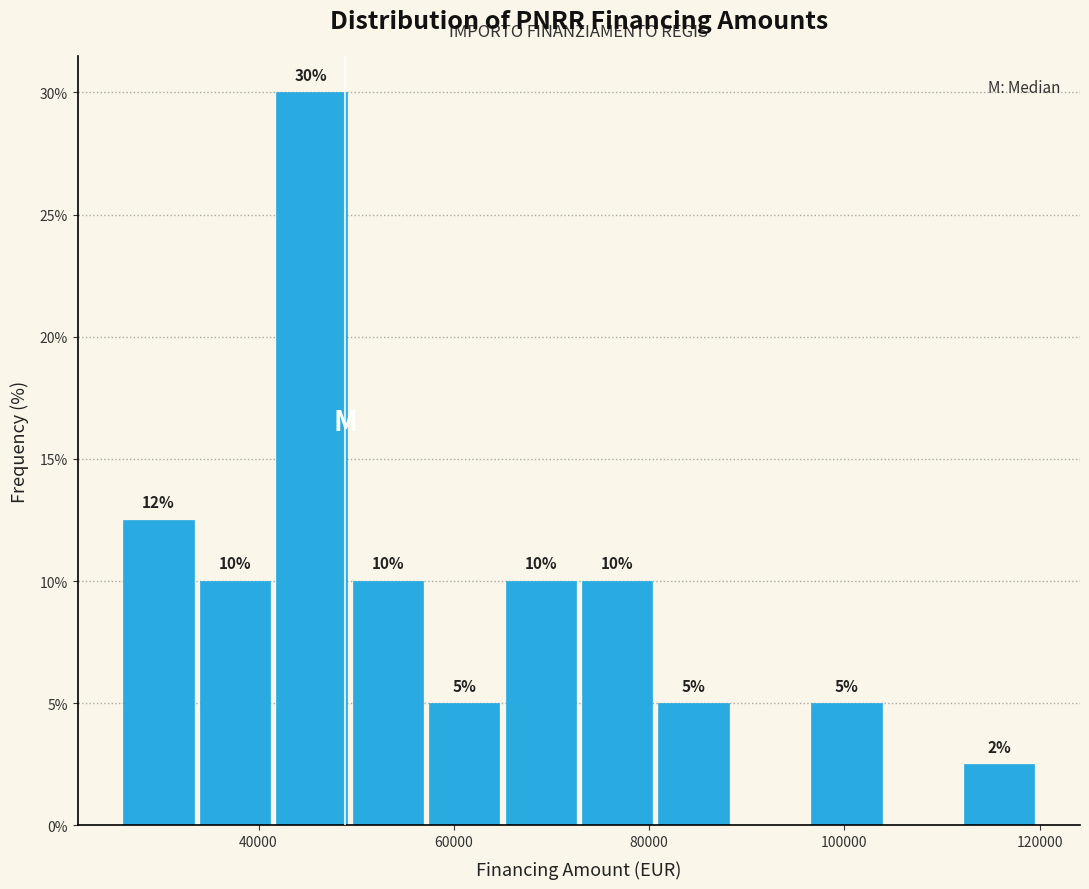

Read against the x-axis, roughly where is the centre of the tallest bar?

46000